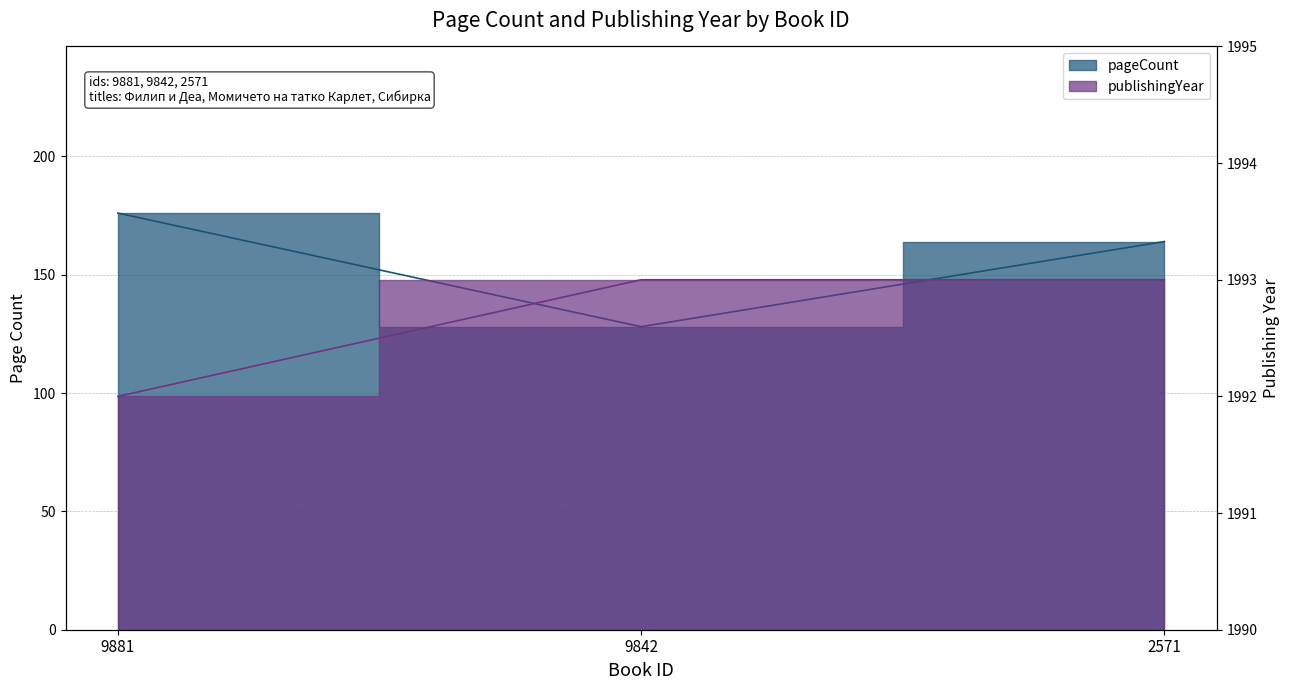

The pageCount series shows 128 at 9842. True or false?

True